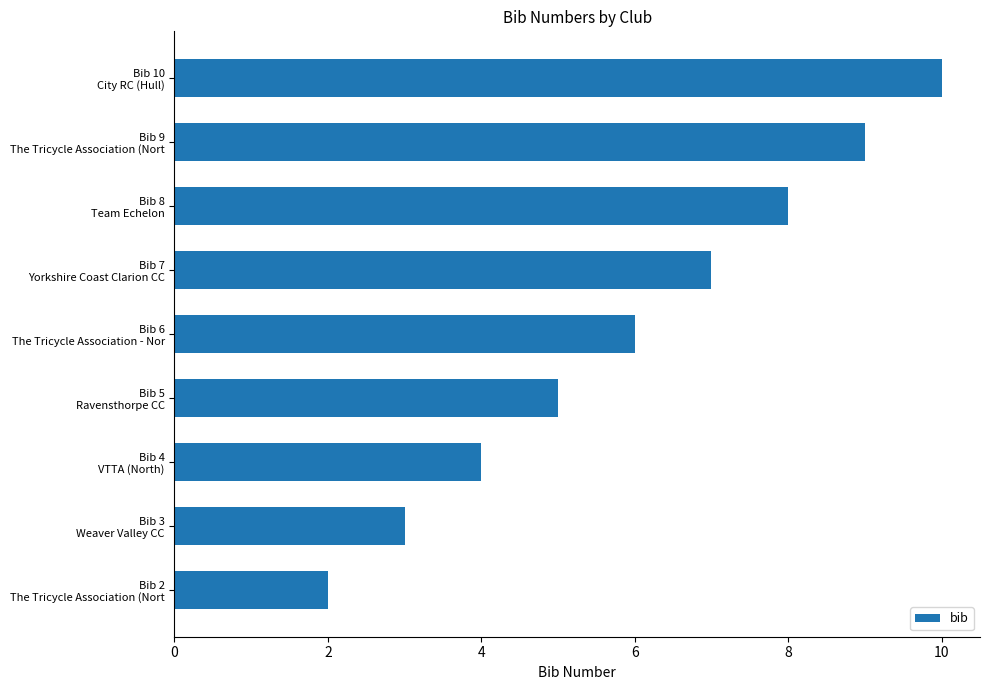

What is the maximum value shown in the chart?

10